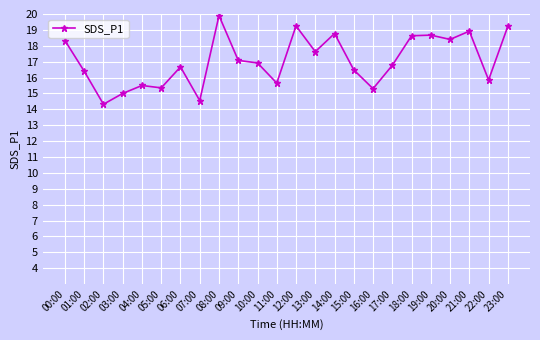

Is it true that the value at 18:00 is 18.6?

True